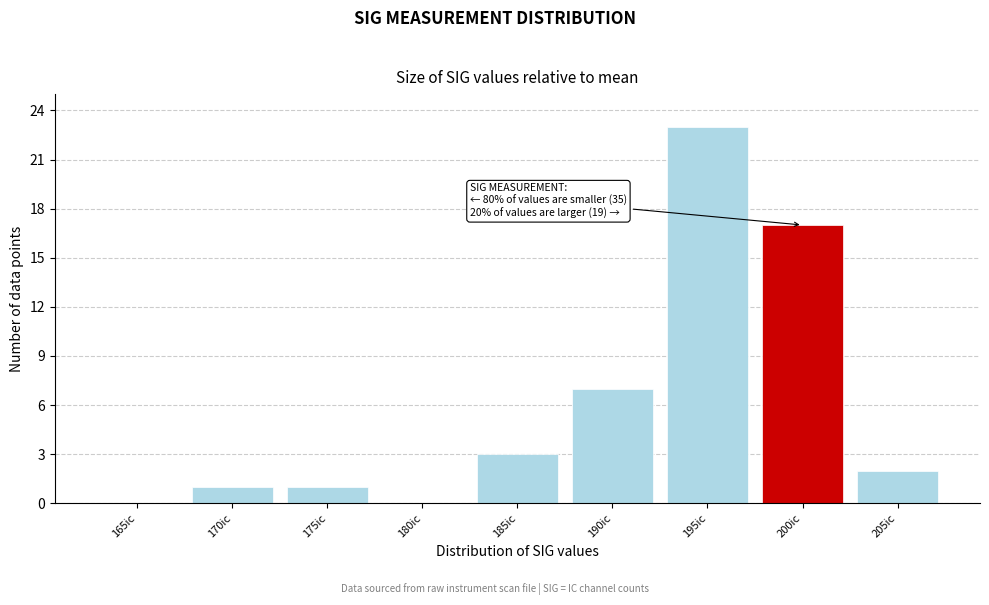

Reading left to right, transcribe all the data shown in this chart.

165ic=0	170ic=1	175ic=1	180ic=0	185ic=3	190ic=7	195ic=23	200ic=17	205ic=2